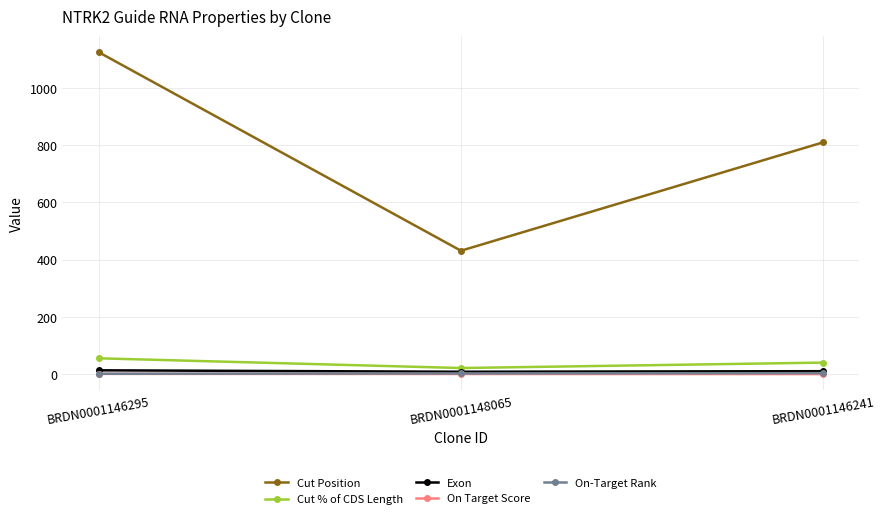

At which label is Cut Position closest to 778?

BRDN0001146241